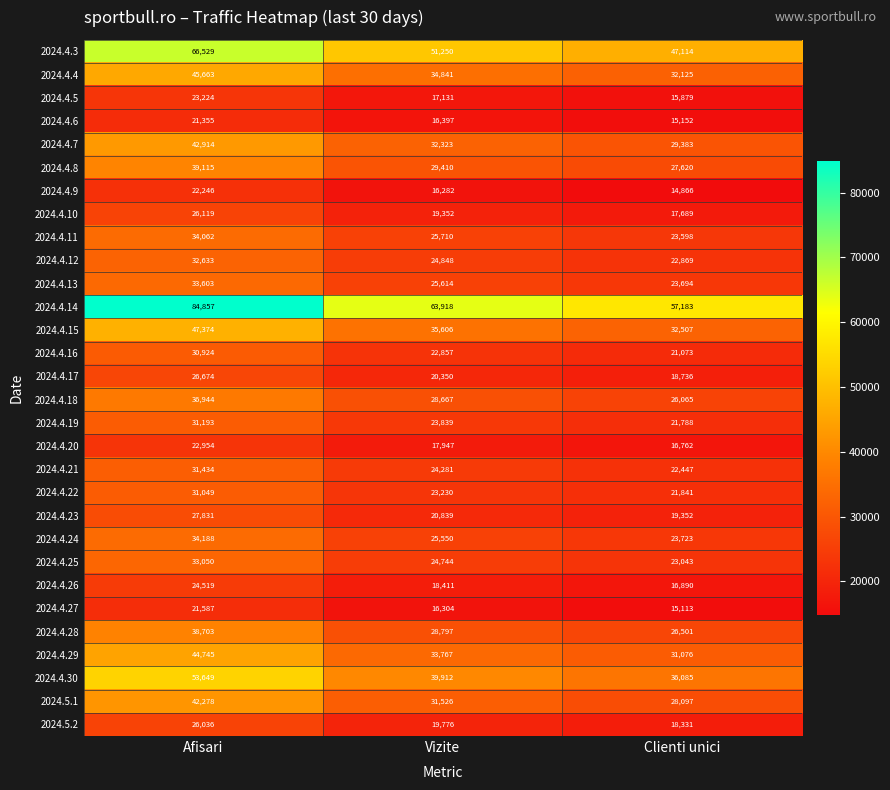

Between Afisari and Vizite, which series saw the biggest shift?

2024.4.14